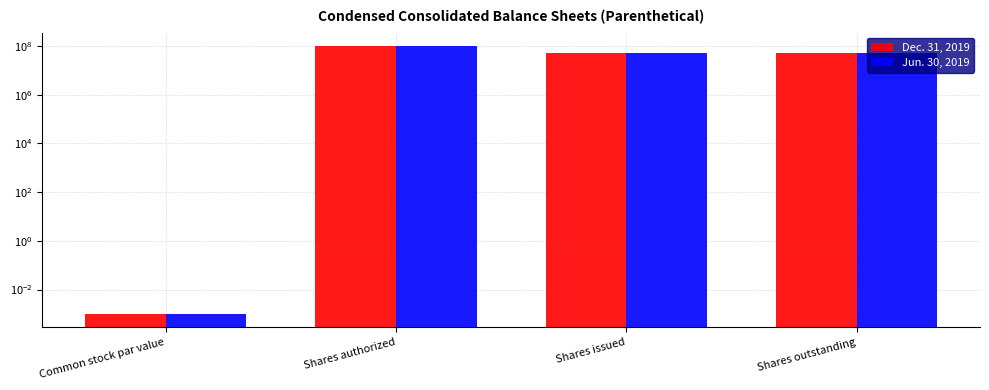

Which series has the widest spread of values?

Dec. 31, 2019